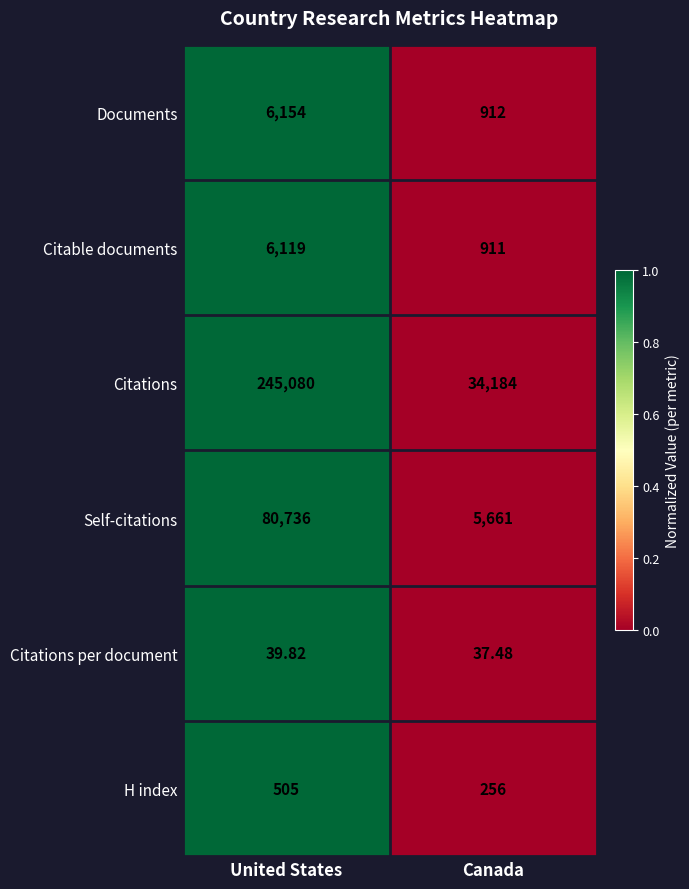

Which series changed the most between United States and Canada?

Citations